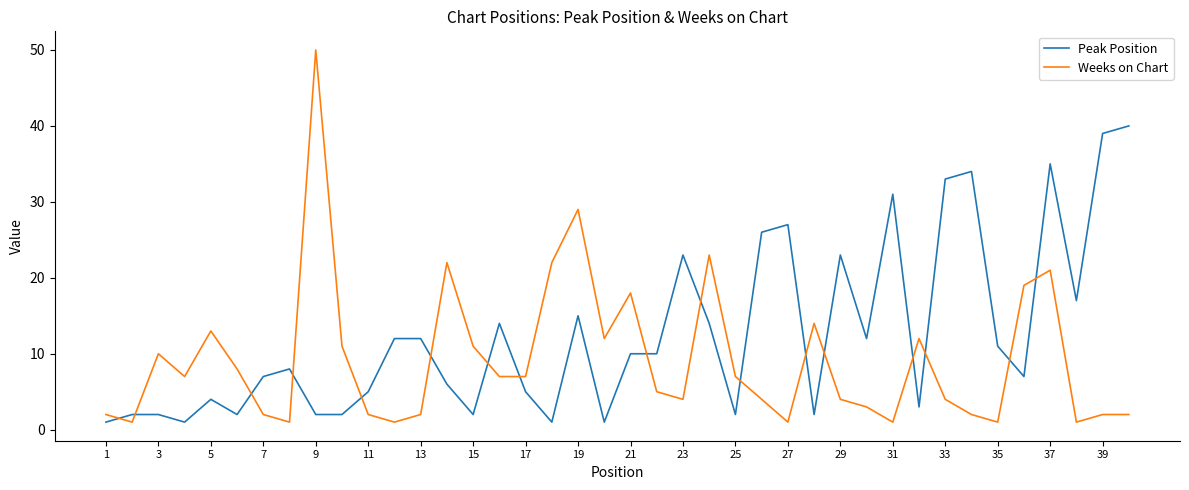

Rank the series by their average value, from lowest to highest.

Weeks on Chart, Peak Position